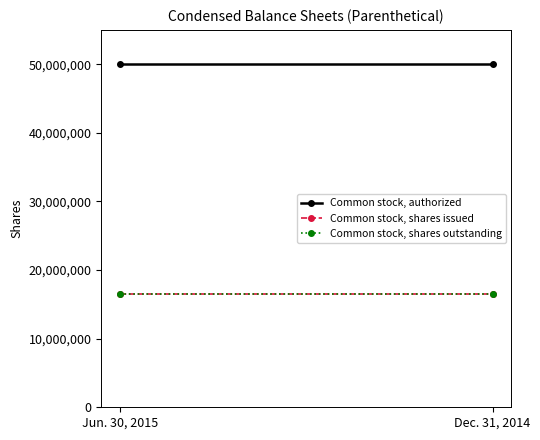

Which series has the largest range (max minus min)?

Common stock, authorized